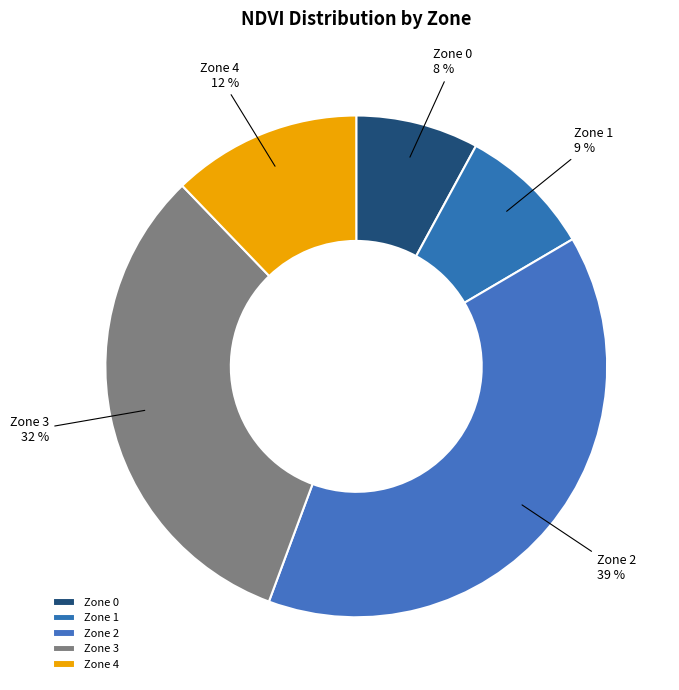

What is the largest slice in the pie chart?

Zone 2